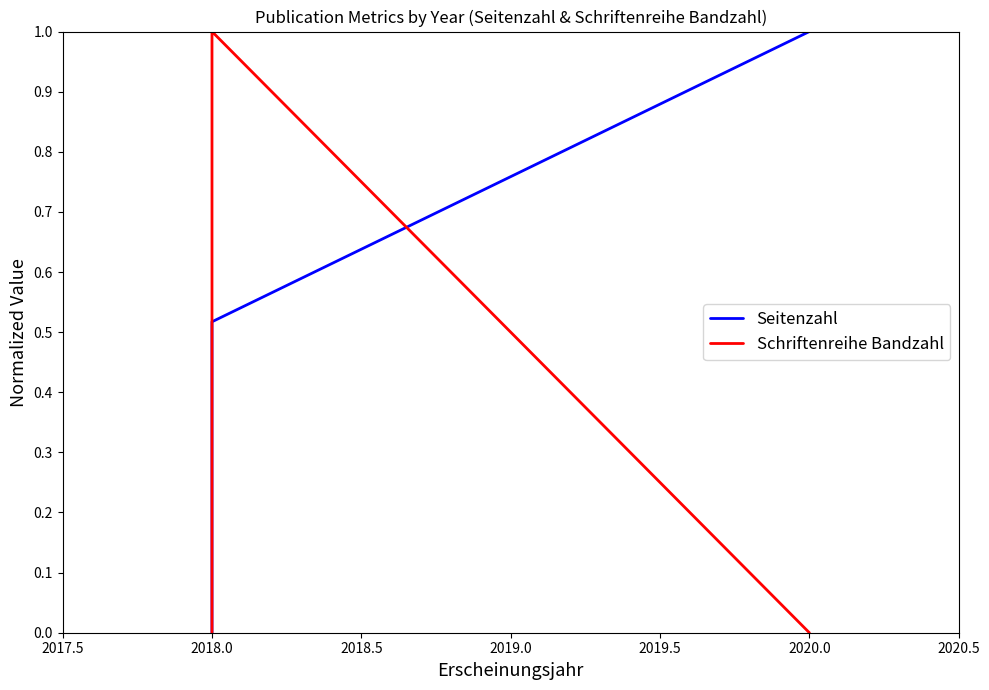

How many Schriftenreihe Bandzahl values are between 0 and 1?

3